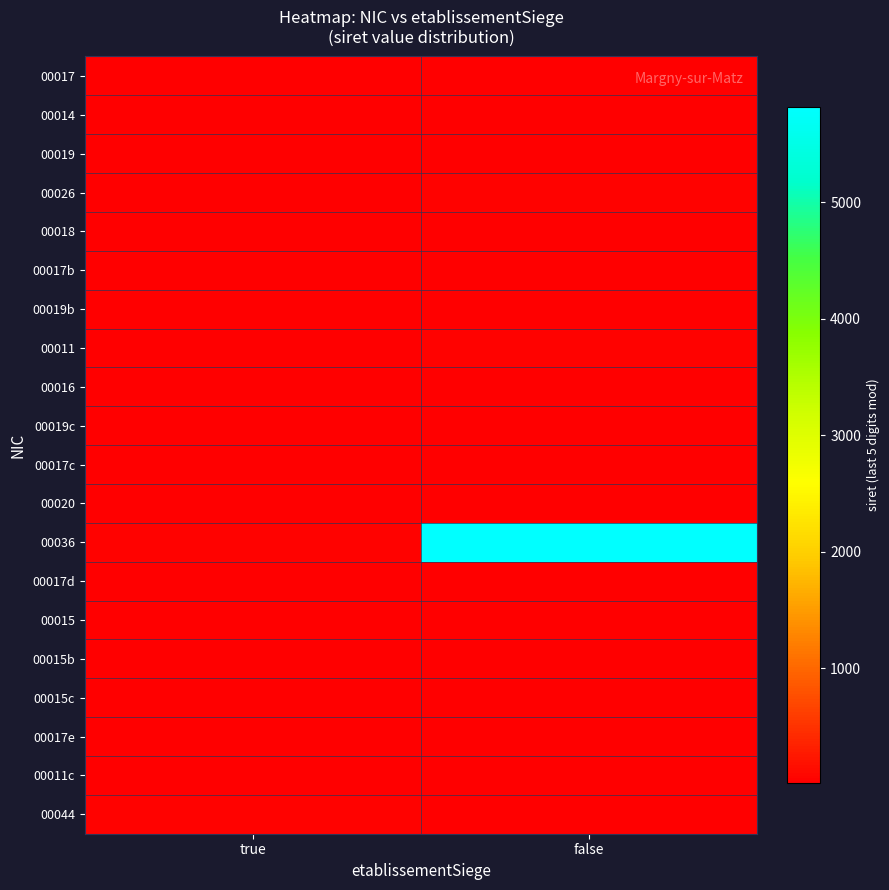

At true, list the series in order from smallest to largest.

00011, 00011c, 00014, 00015, 00015b, 00015c, 00016, 00017, 00017b, 00017c, 00017d, 00017e, 00018, 00019, 00019b, 00019c, 00020, 00026, 00036, 00044